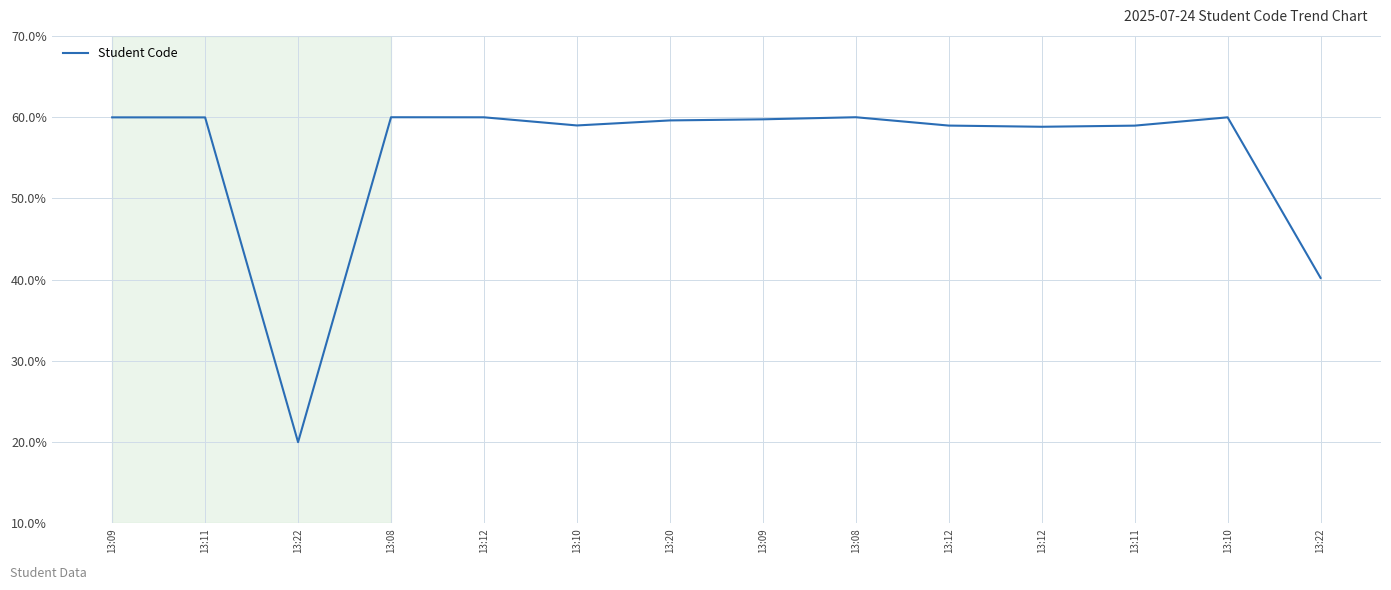

True or false: the data shows 40.2 at 13:22.

True